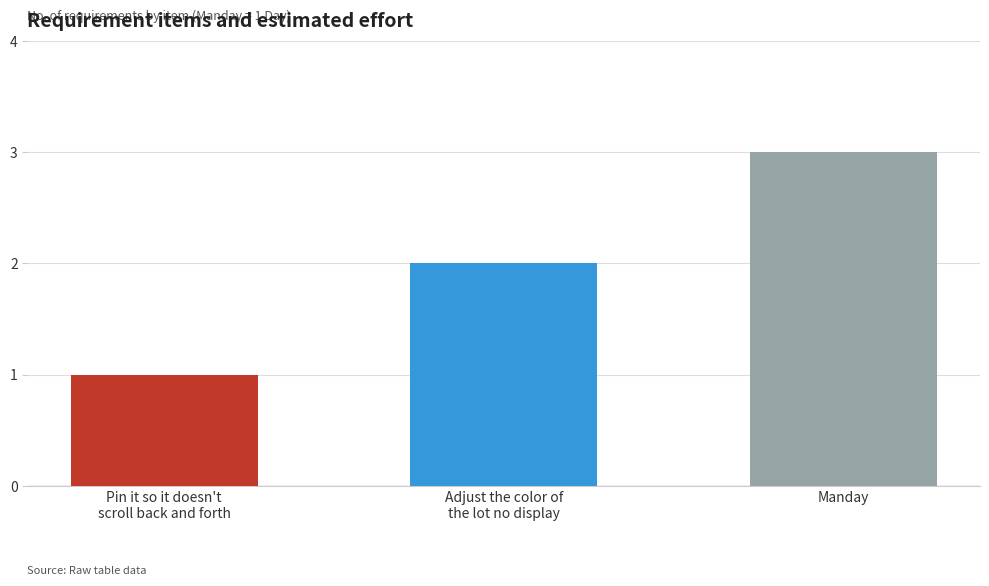

What is the change in value from Pin it so it doesn't
scroll back and forth to Adjust the color of
the lot no display?

+1